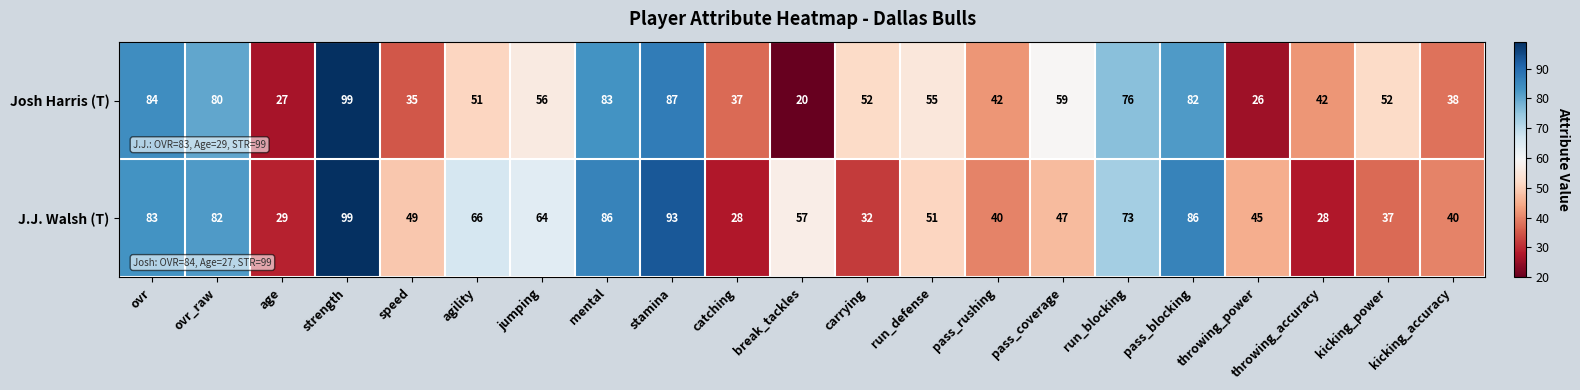

How many distinct data groups are displayed?

2